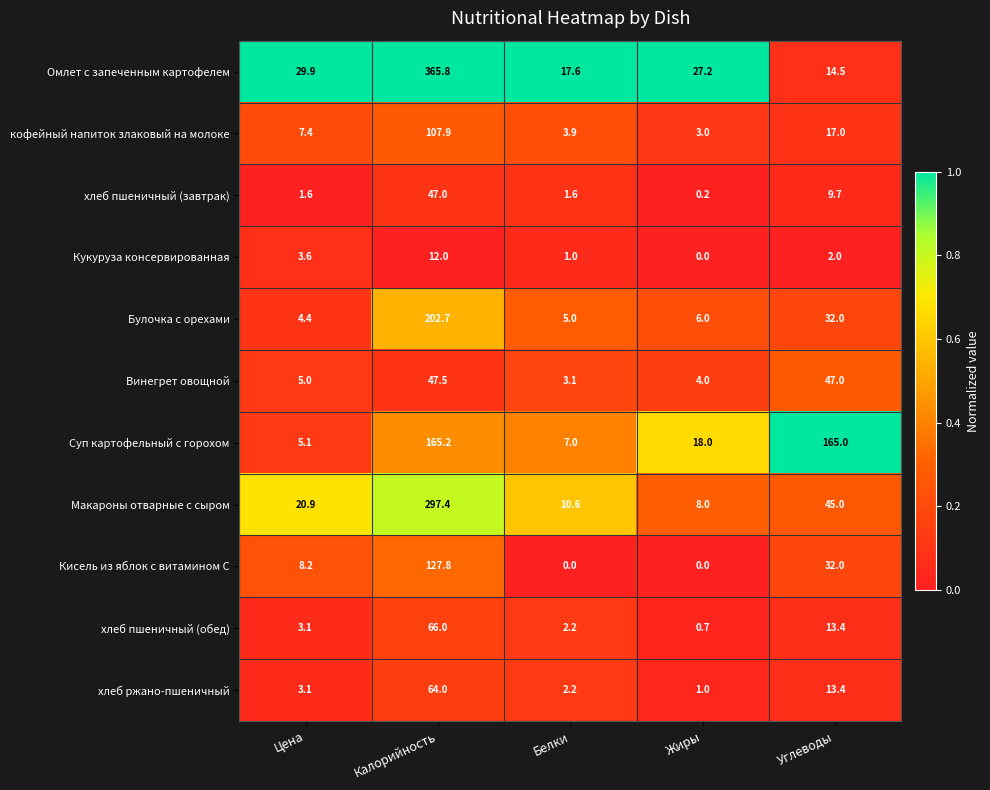

Which series has the largest range (max minus min)?

Омлет с запеченным картофелем